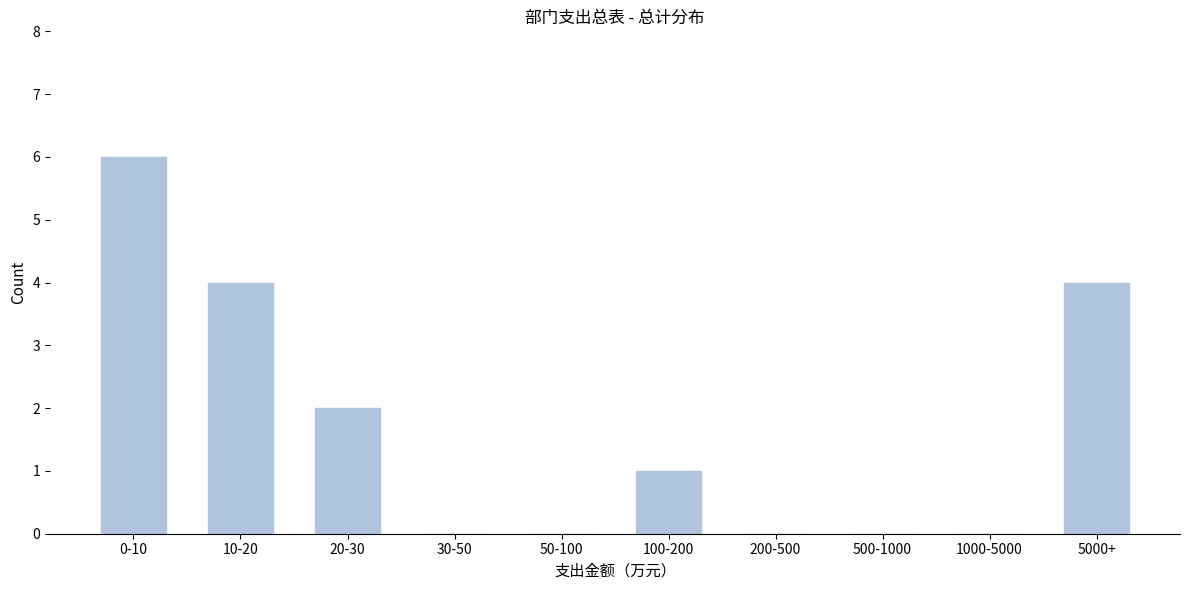

Reading right to left, list all the values displayed in this chart.

5000+=4	1000-5000=0	500-1000=0	200-500=0	100-200=1	50-100=0	30-50=0	20-30=2	10-20=4	0-10=6